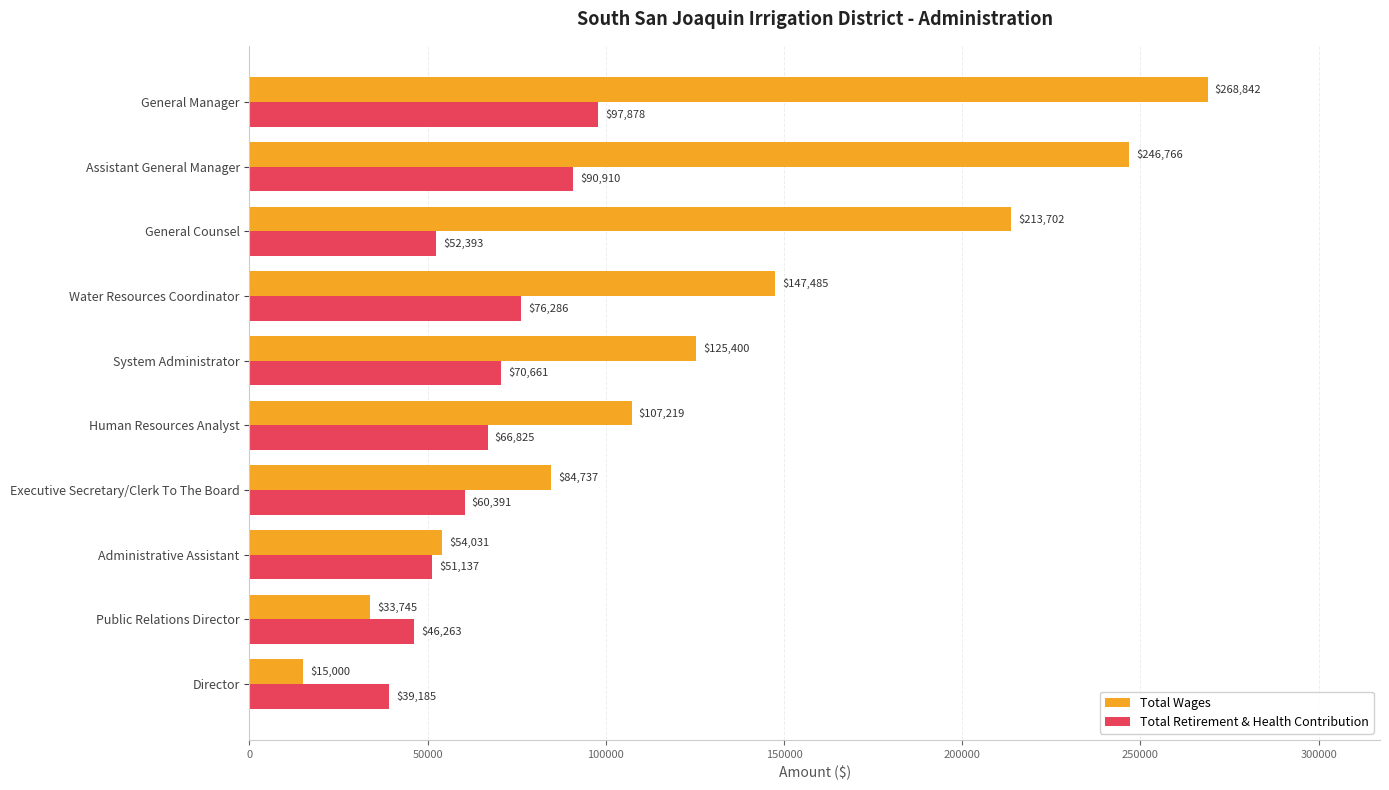

Which series has the largest total across all categories?

Total Wages